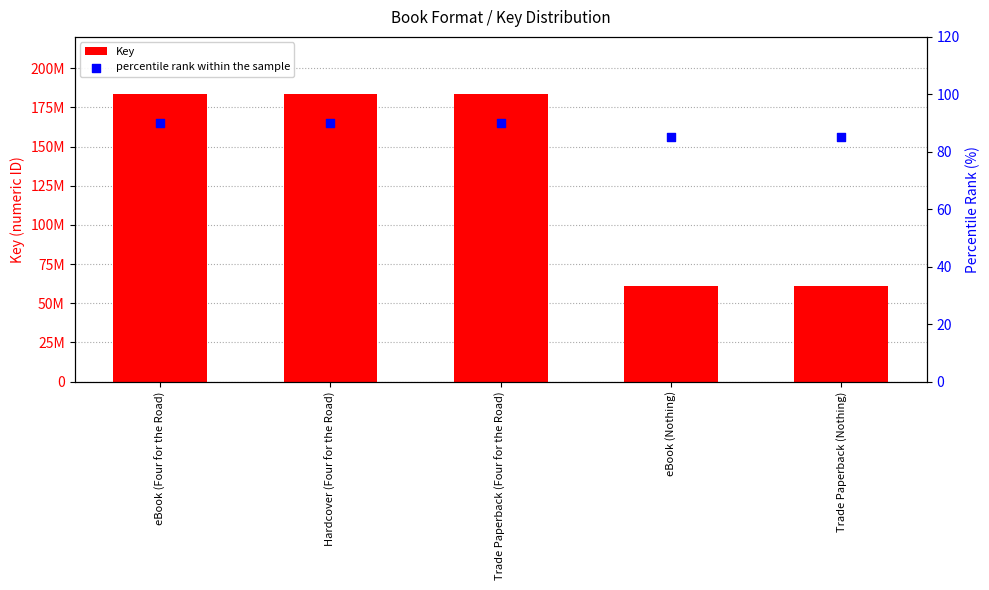

Is the value of Key at eBook (Nothing) greater than the value of percentile rank within the sample at Trade Paperback (Nothing)?

Yes